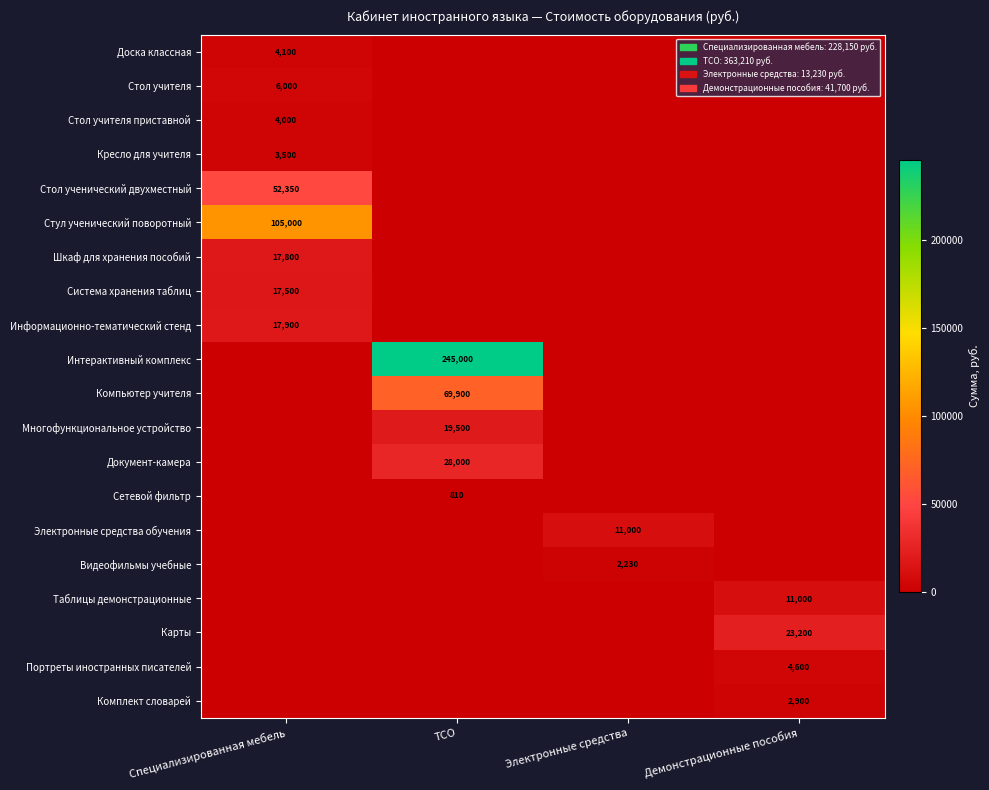

Is it true that Электронные средства обучения equals 15393 at Электронные средства?

False